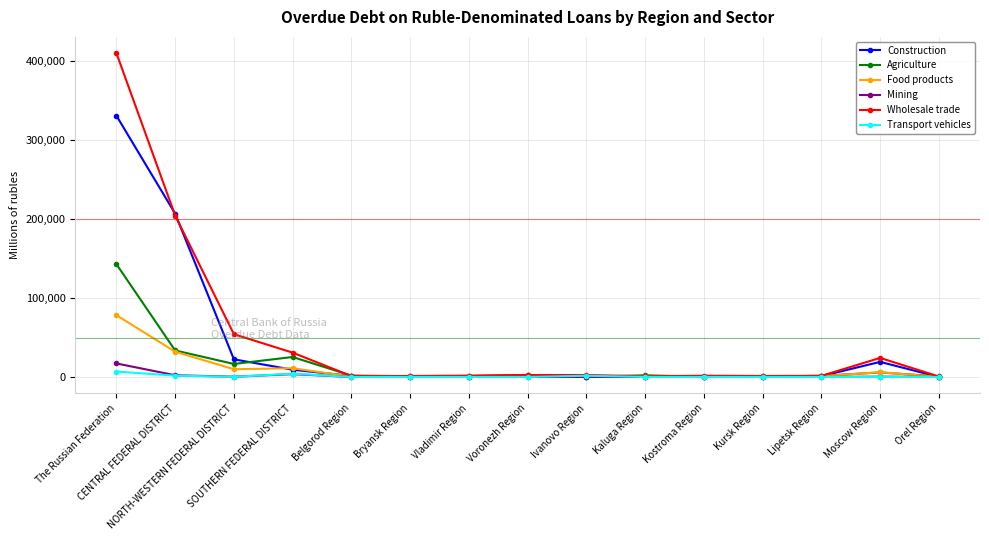

True or false: Mining has more than 1 interior local peaks.

True